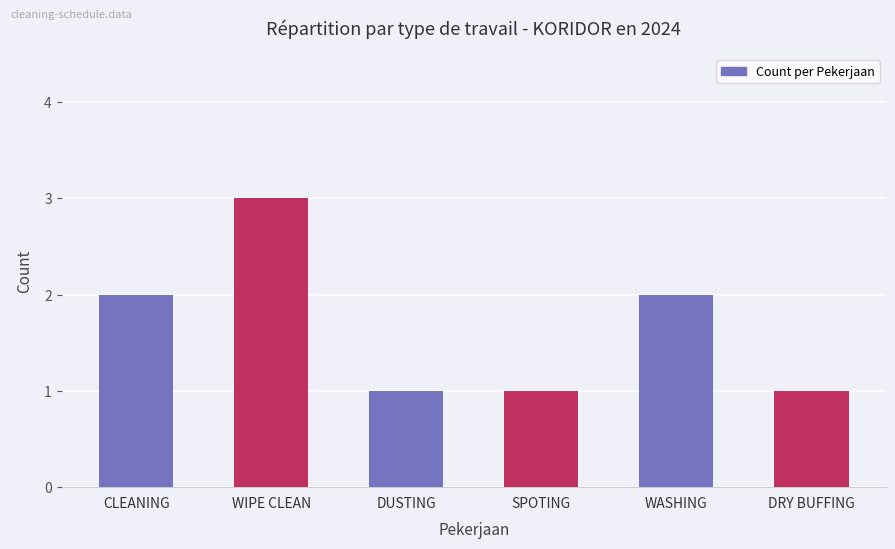

Does the chart contain any negative values?

No